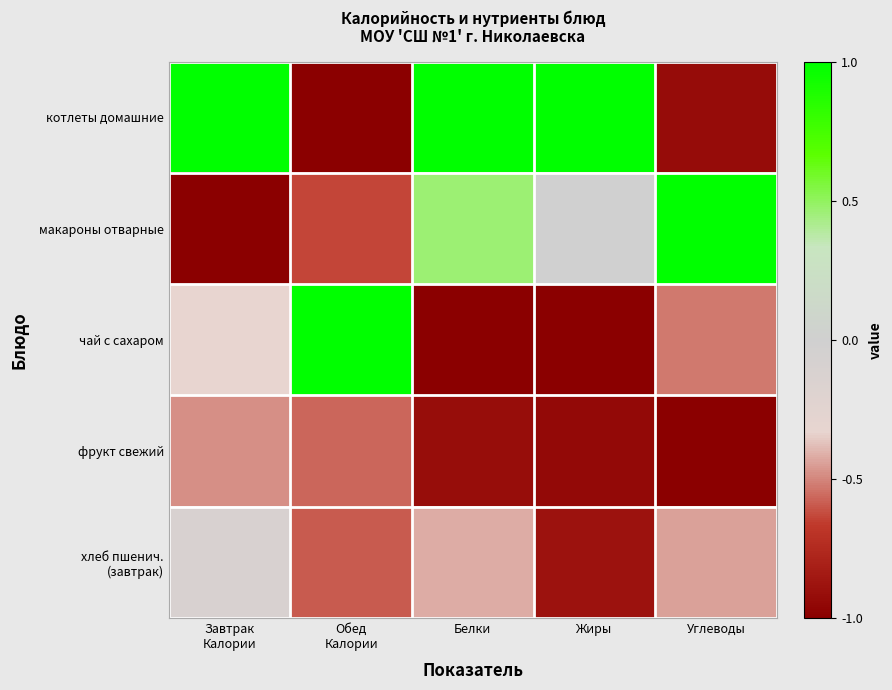

Which series has the widest spread of values?

котлеты домашние